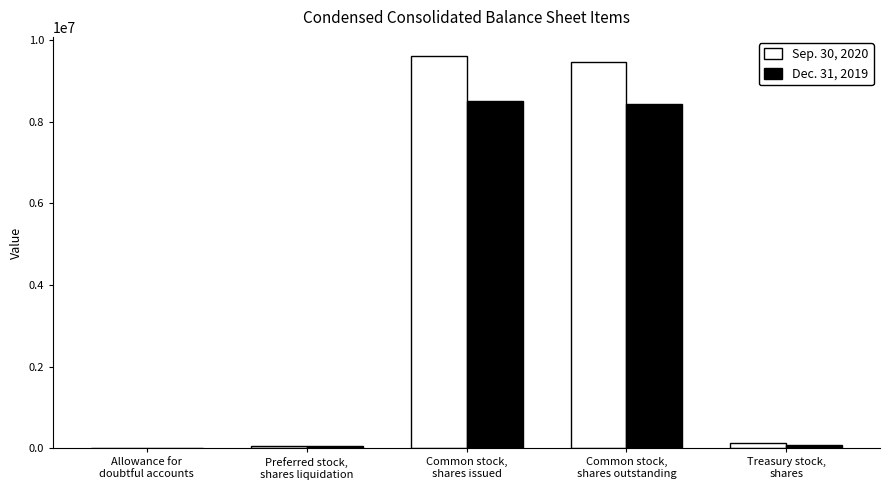

What is the maximum value shown in the chart?

9593150